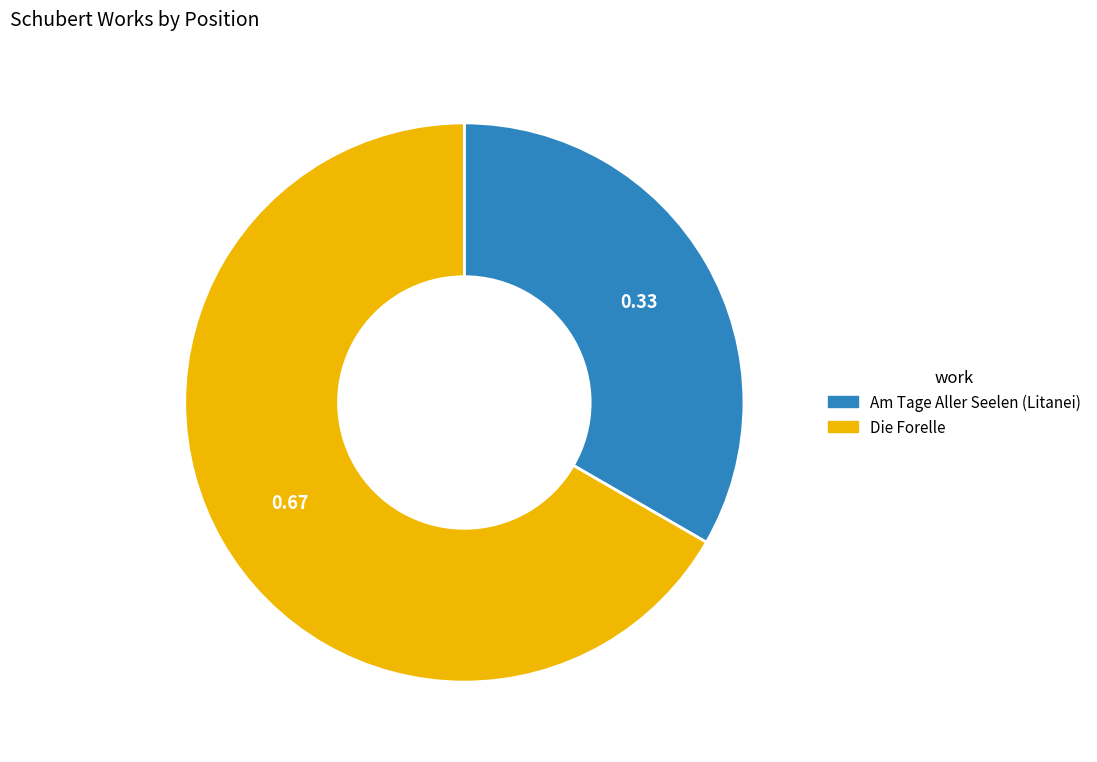

Which has a higher value, Die Forelle or Am Tage Aller Seelen (Litanei)?

Die Forelle